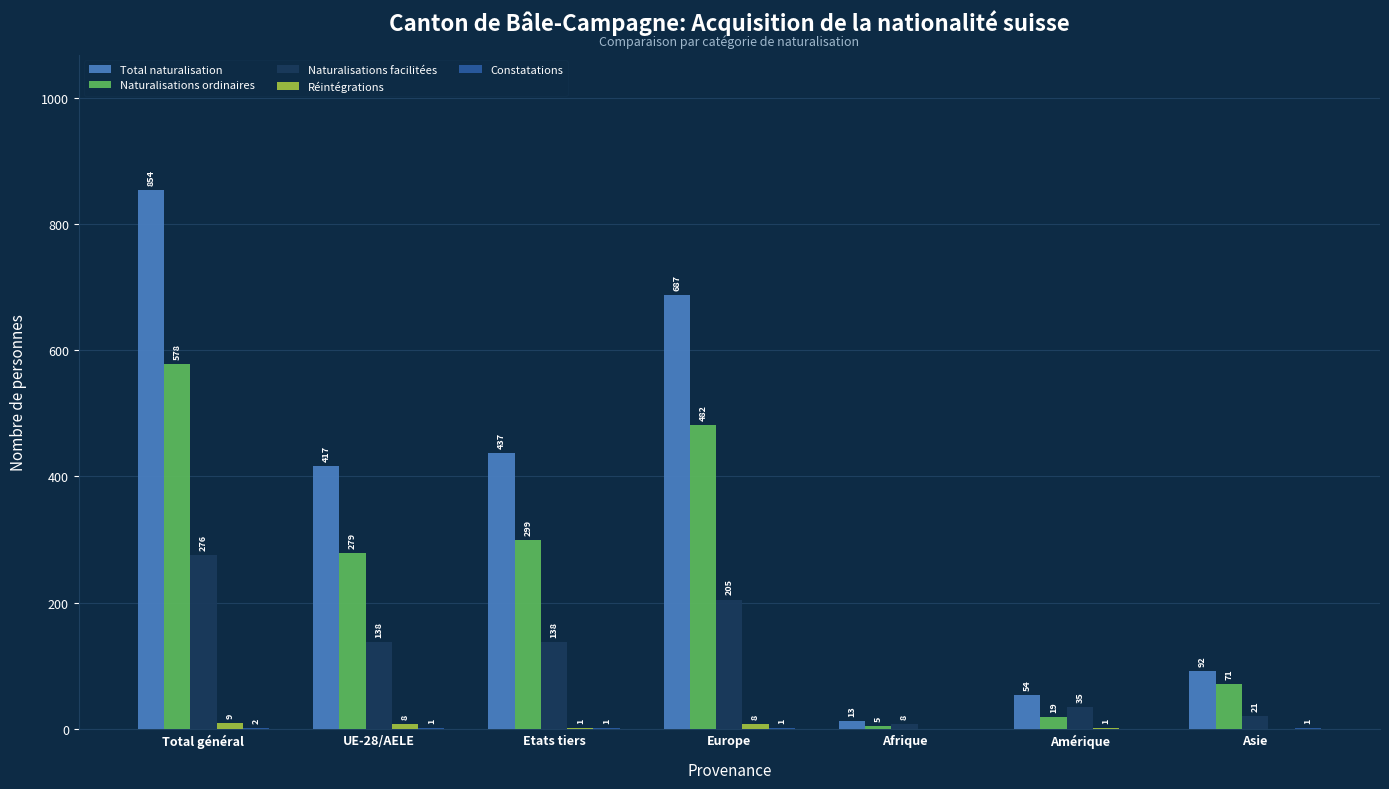

Is it true that Naturalisations facilitées equals 35 at Amérique?

True